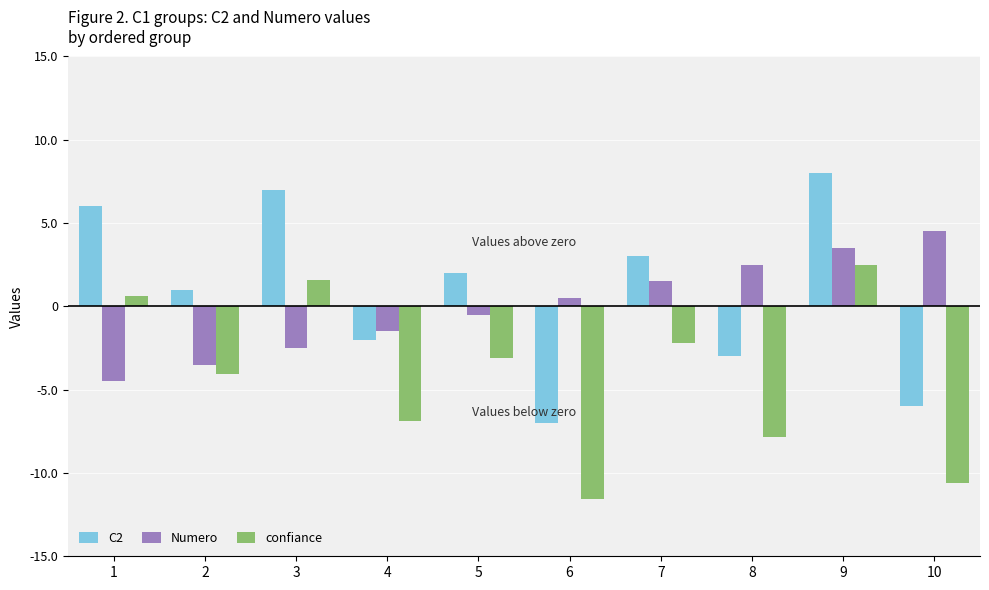

Is the value of C2 at 6 greater than the value of confiance at 7?

No